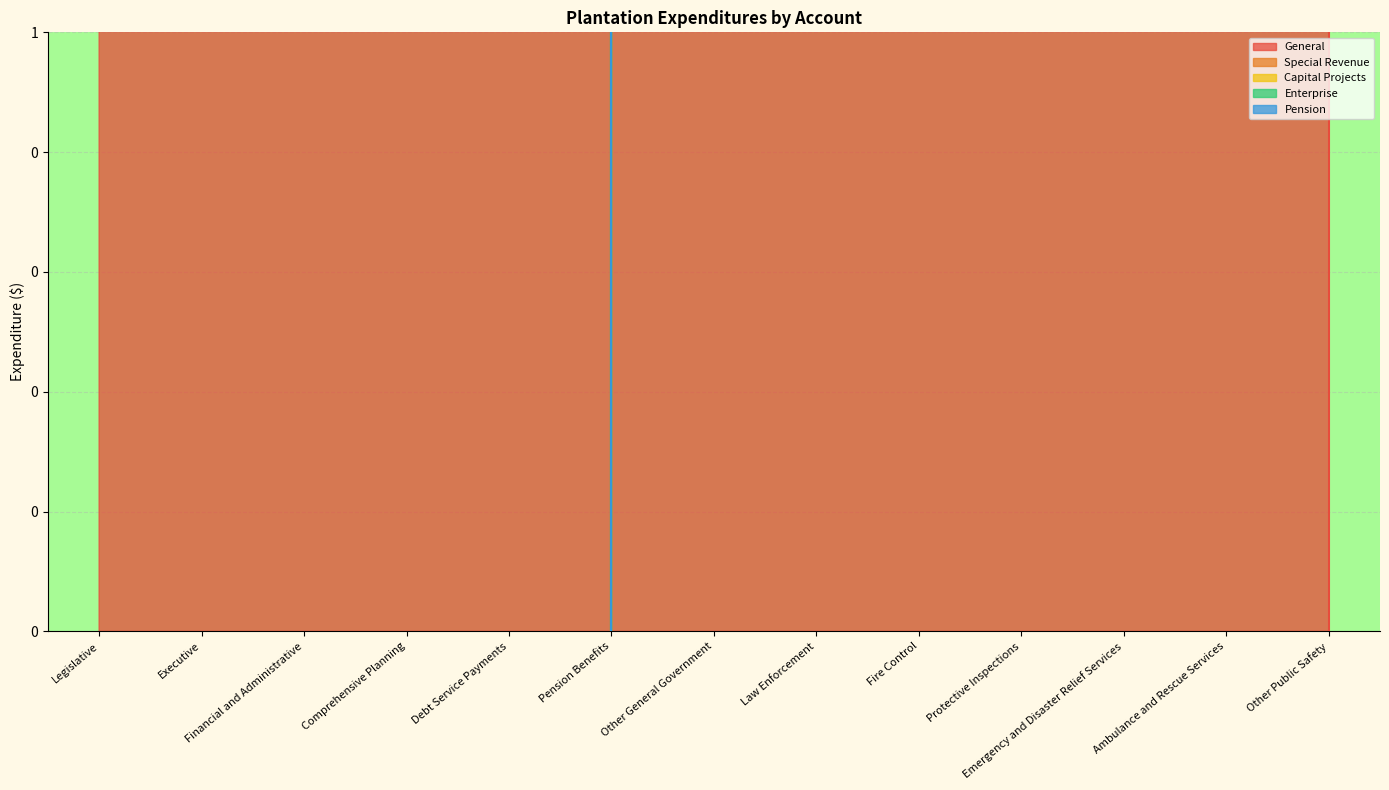

How many categories are shown in the chart?

13